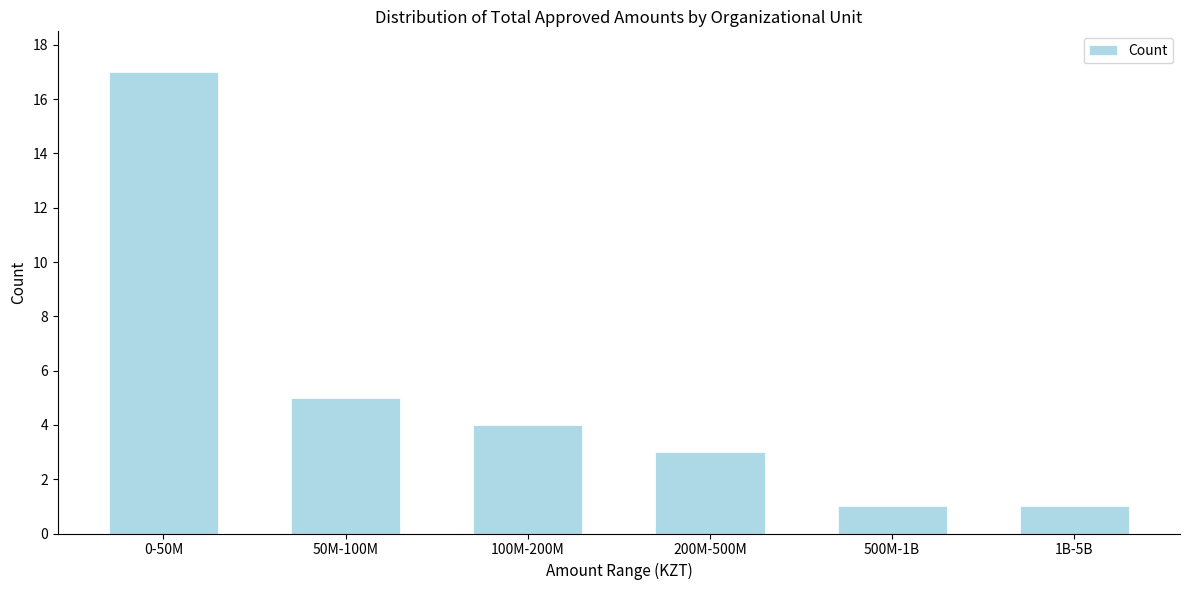

Reading left to right, extract all data points from this chart.

0-50M=17	50M-100M=5	100M-200M=4	200M-500M=3	500M-1B=1	1B-5B=1